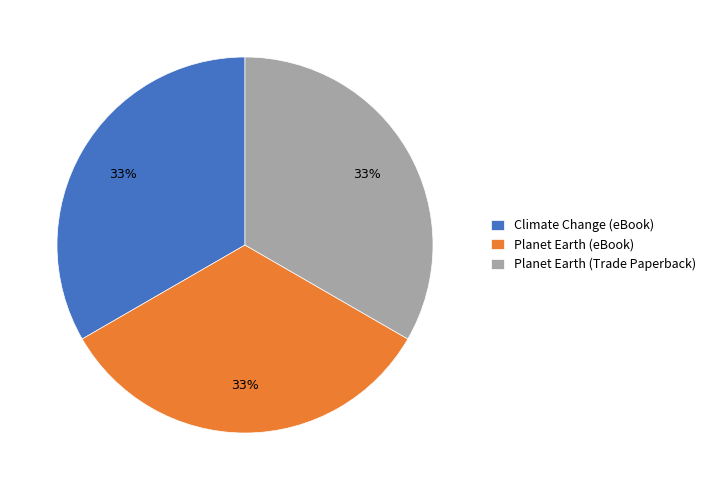

To the nearest percent, what percentage of the pie is Planet Earth (Trade Paperback)?

33%